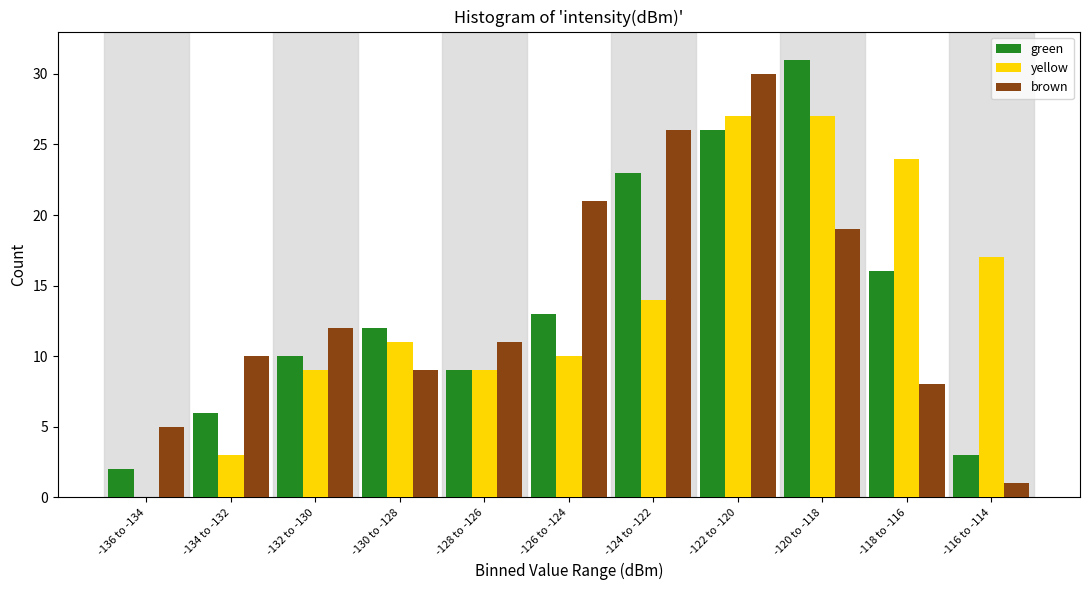

What is the total value across all series at -120 to -118?

77